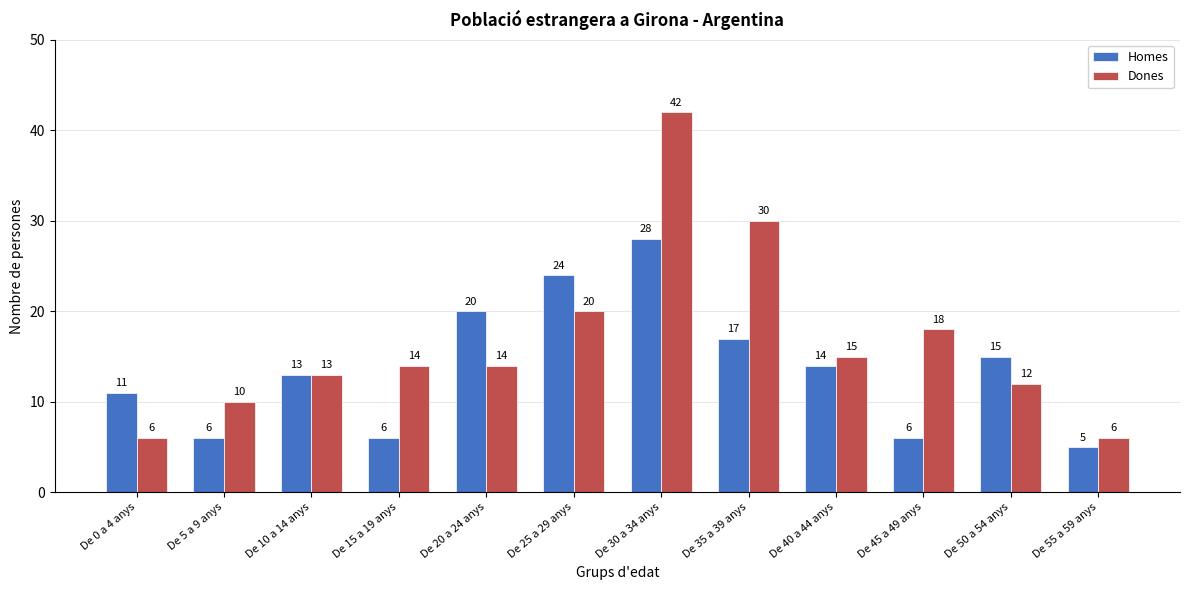

The value of Homes at De 40 a 44 anys is 14. True or false?

True